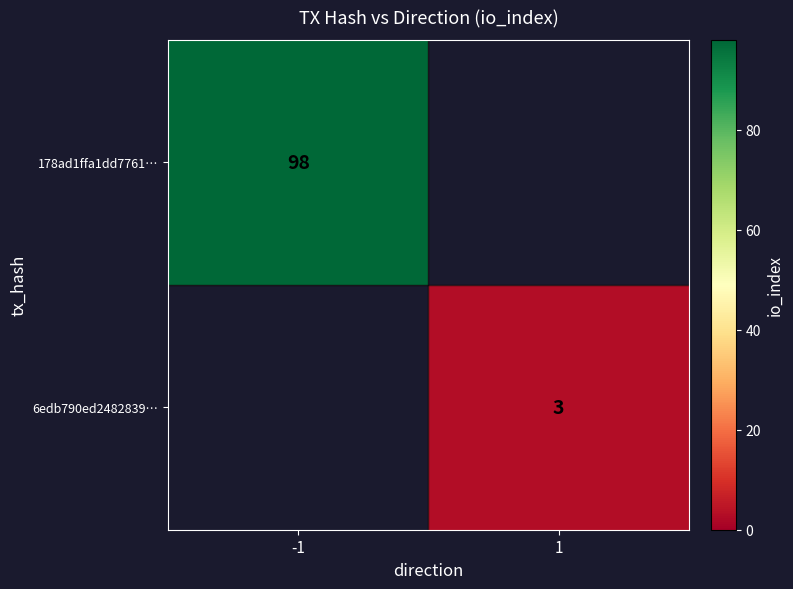

Which has a higher value, 1 or -1?

-1